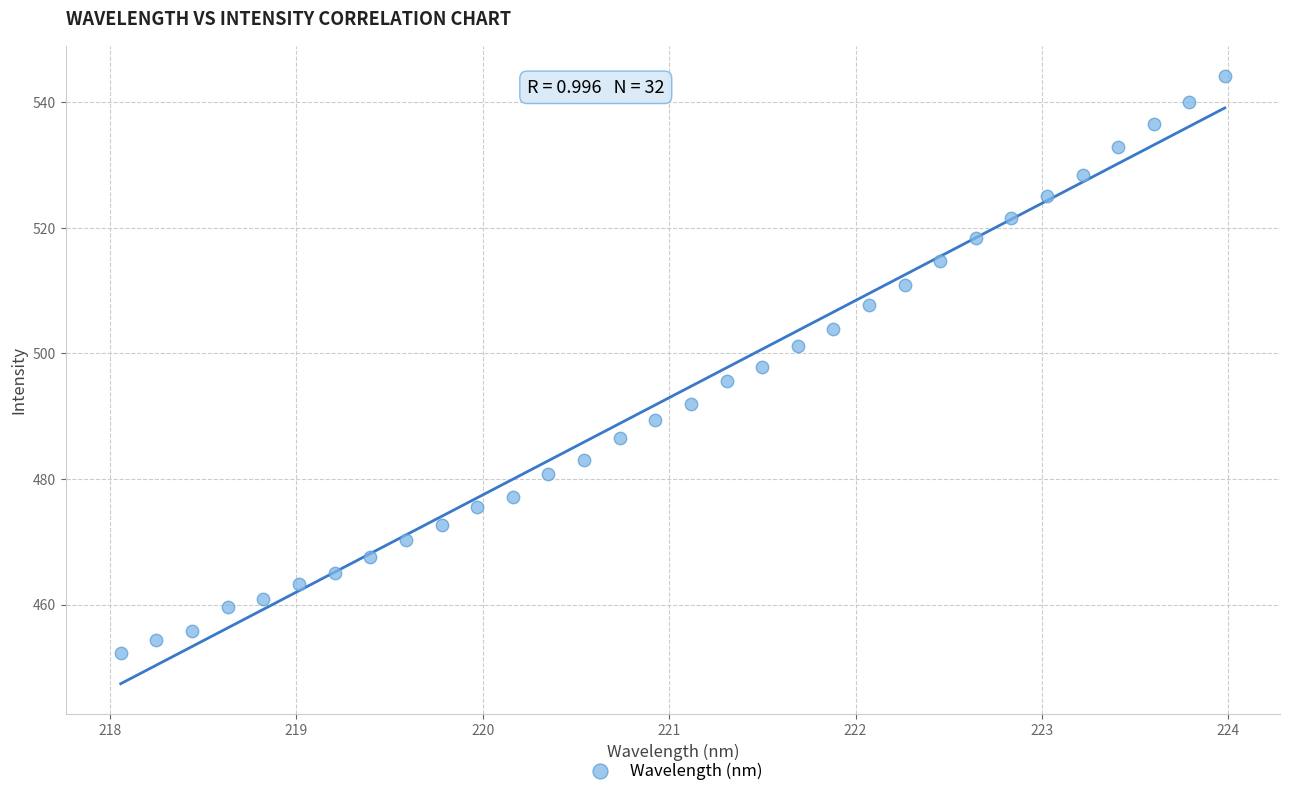

What is the range of Y values (max minus min)?

91.9